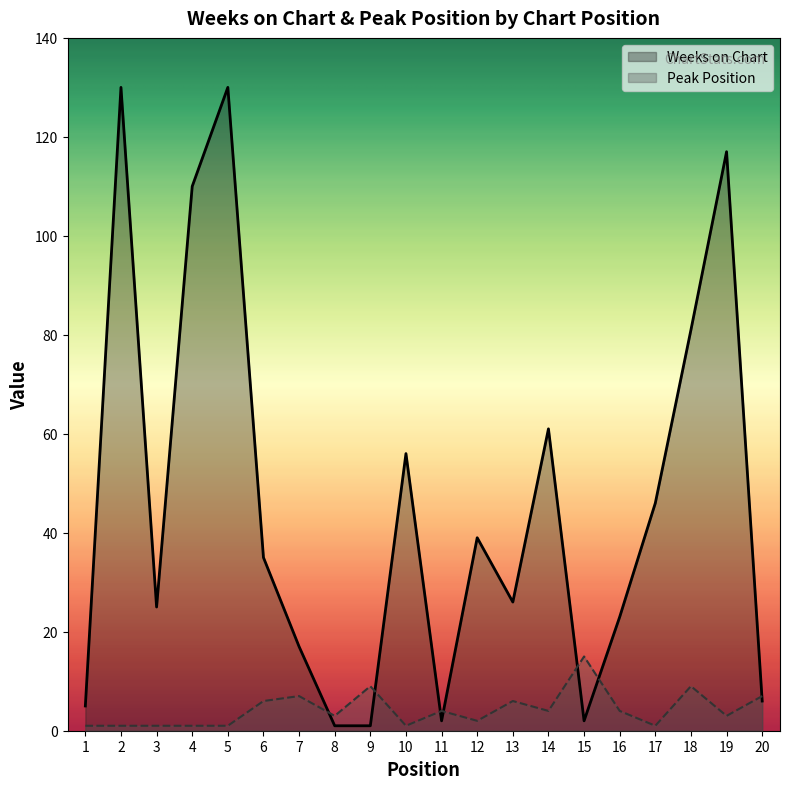

What is the difference between the highest and lowest values at 17?

45